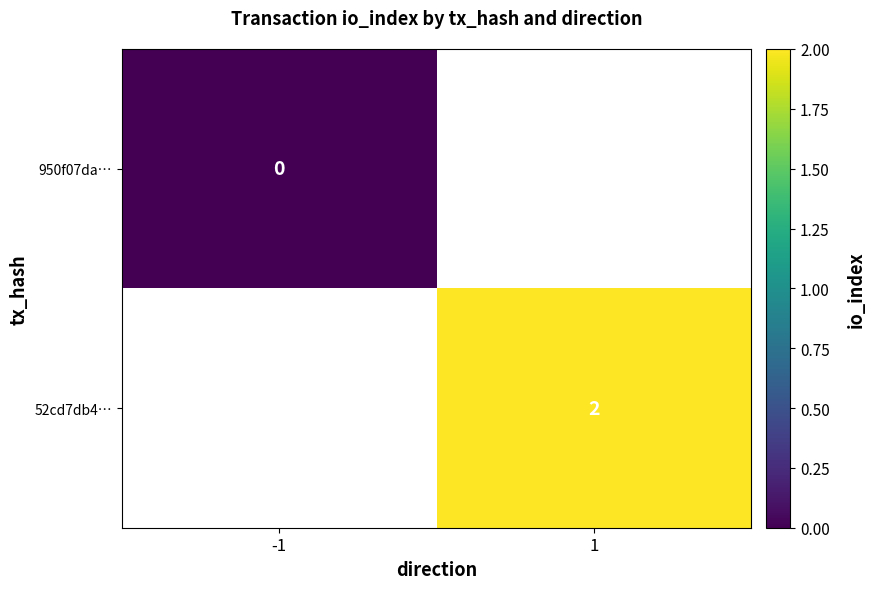

Is the value of 52cd7db4… at 1 greater than the value of 950f07da… at -1?

Yes